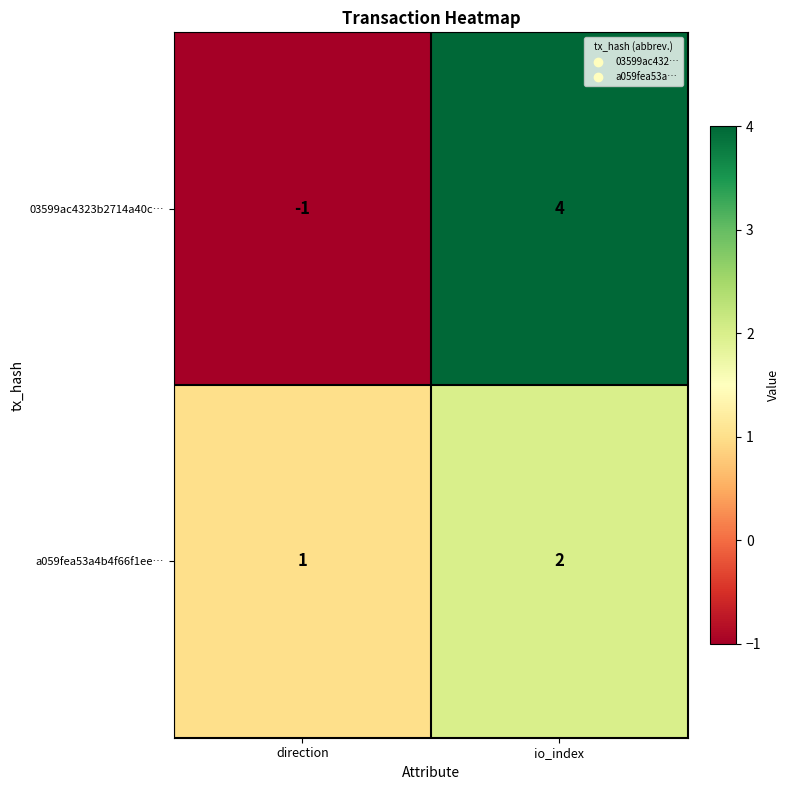

Reading left to right, what are all the values shown in this chart?

03599ac4323b2714a40c…: -1	4
a059fea53a4b4f66f1ee…: 1	2